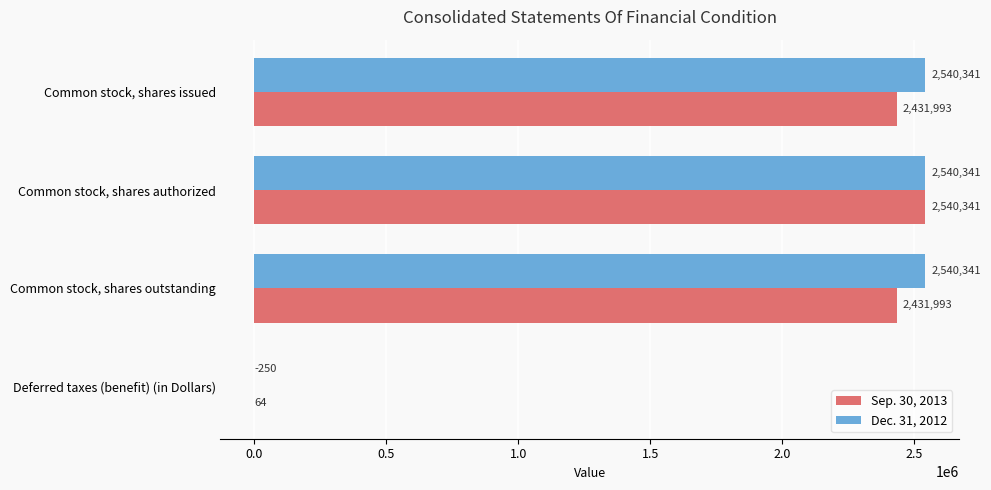

What is the sum of the Dec. 31, 2012 values at Common stock, shares issued and Common stock, shares authorized?

5080682